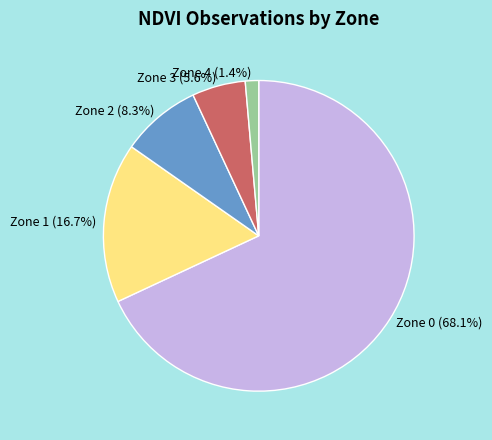

Is Zone 0 the majority of the pie?

Yes